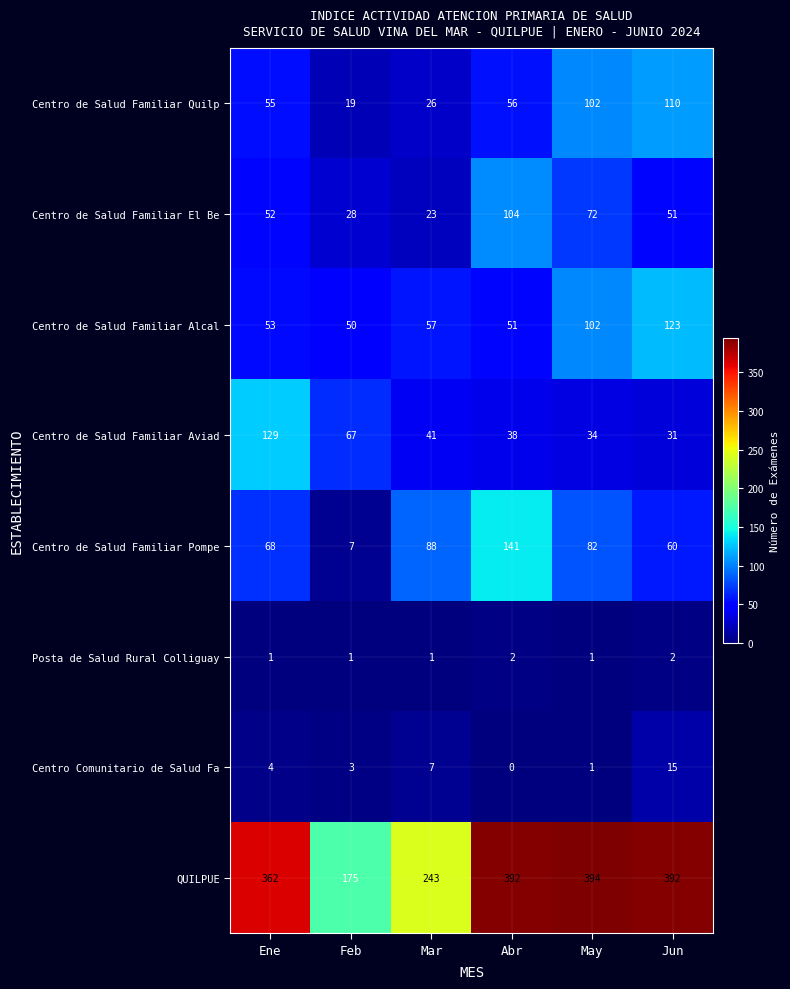

What is the sum of all Centro de Salud Familiar El Be values?

330